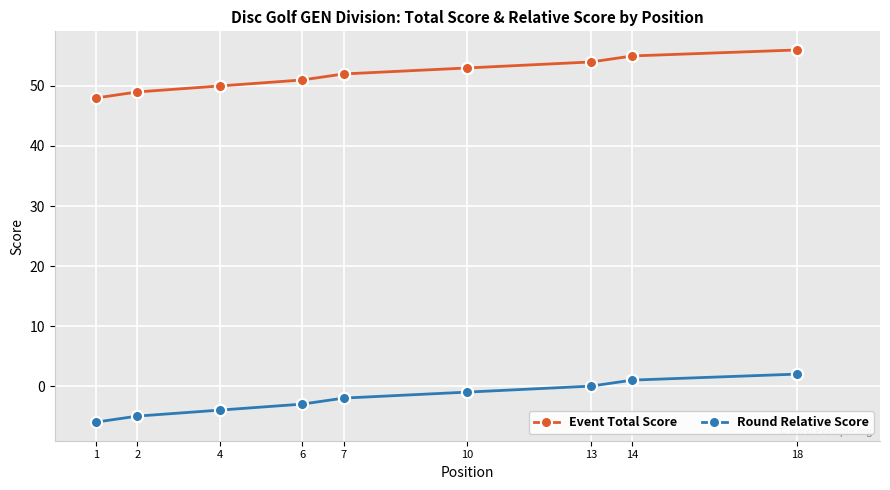

What are all the series names shown in the legend?

Event Total Score, Round Relative Score